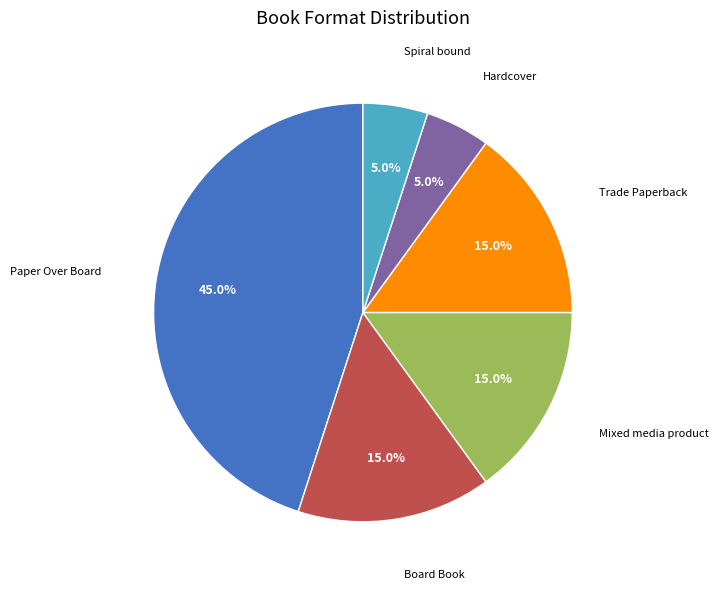

To the nearest percent, what is the difference between the largest and smallest slice percentages?

40%